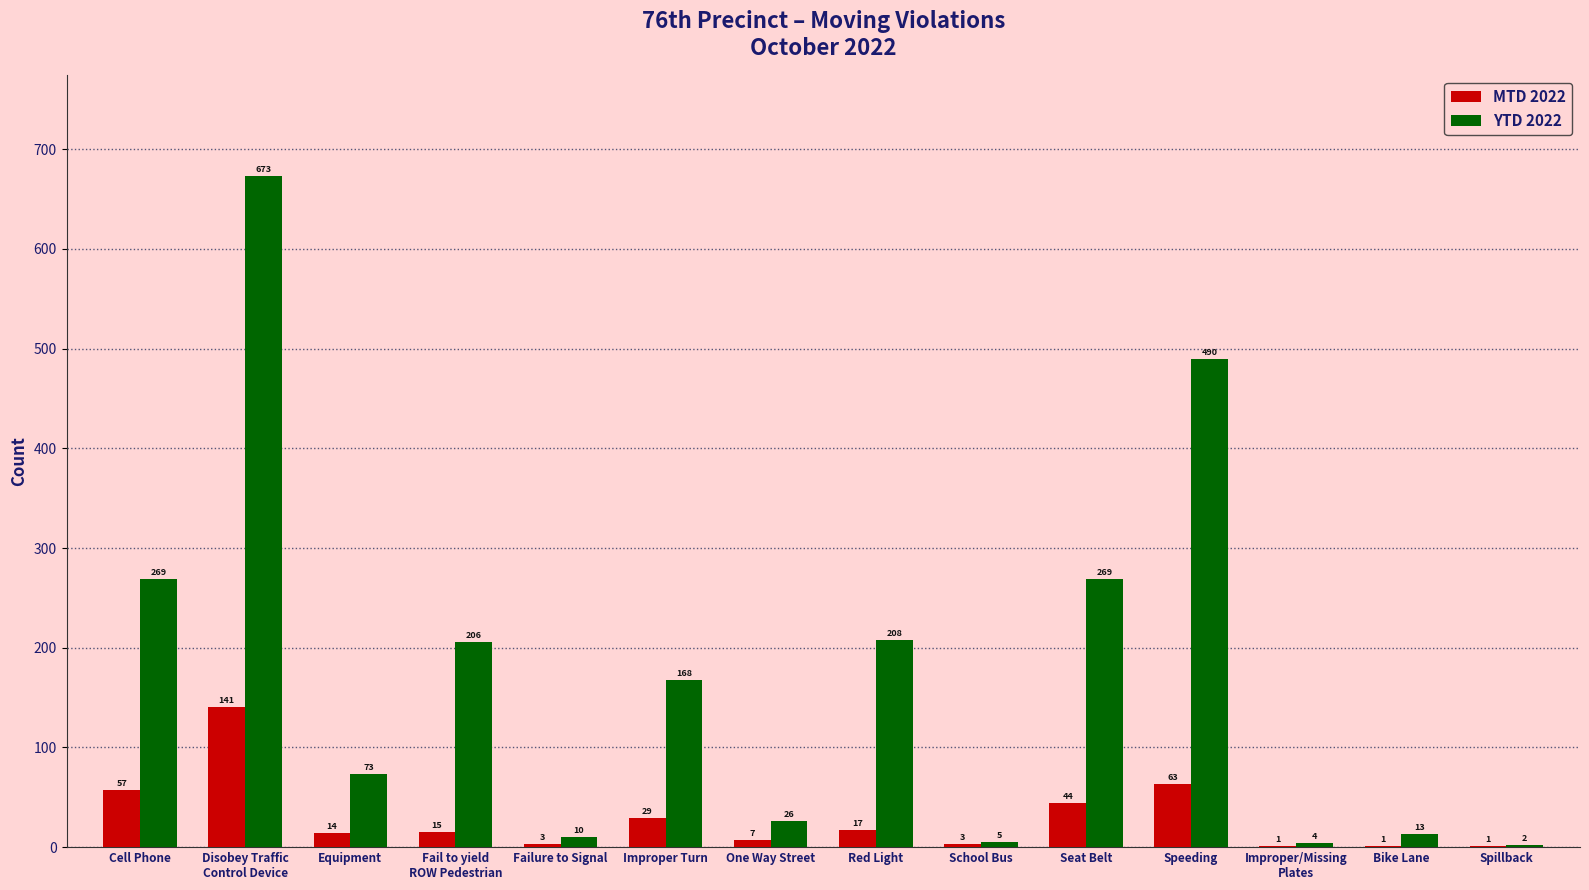

Which series has the largest total across all categories?

YTD 2022